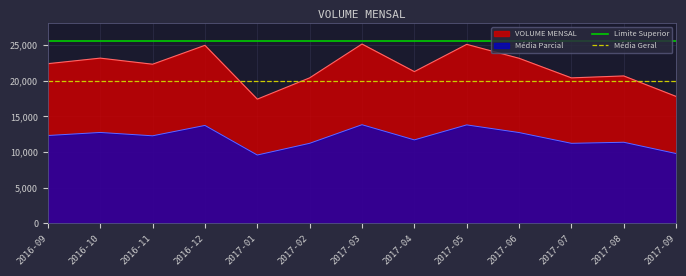

Is it true that Limite Superior equals 25500 at 2016-10?

True